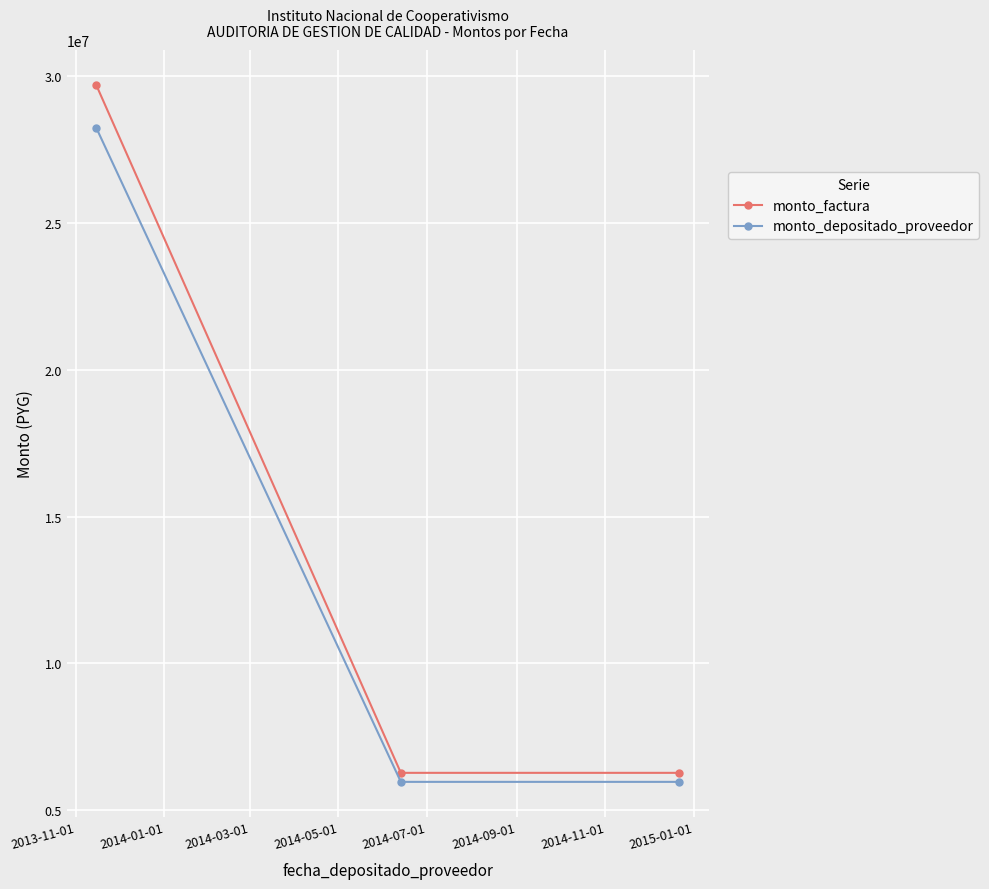

What is the average value of the monto_factura series?

14080000